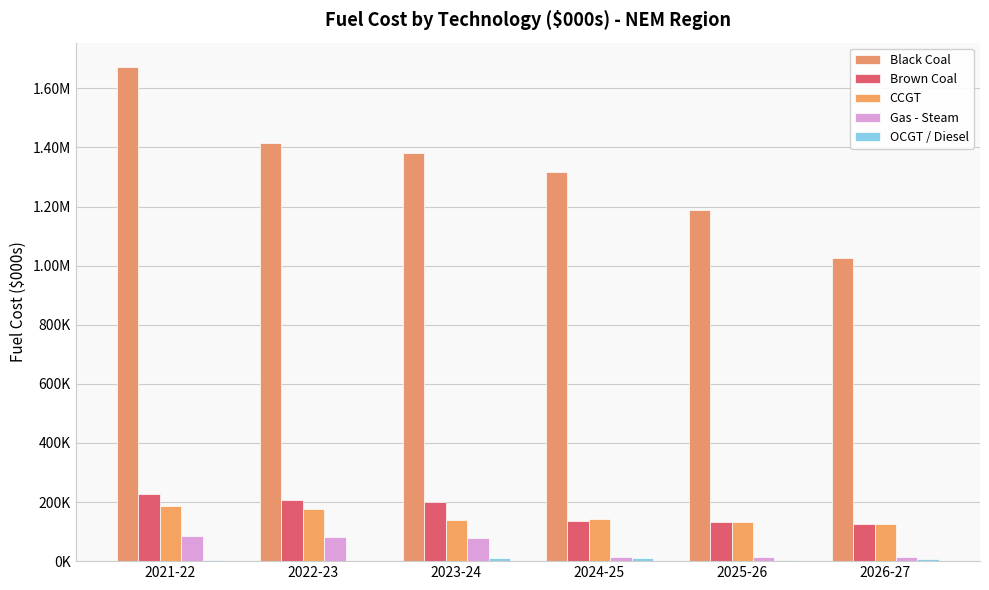

Where does the CCGT series first go above 141588?

2021-22